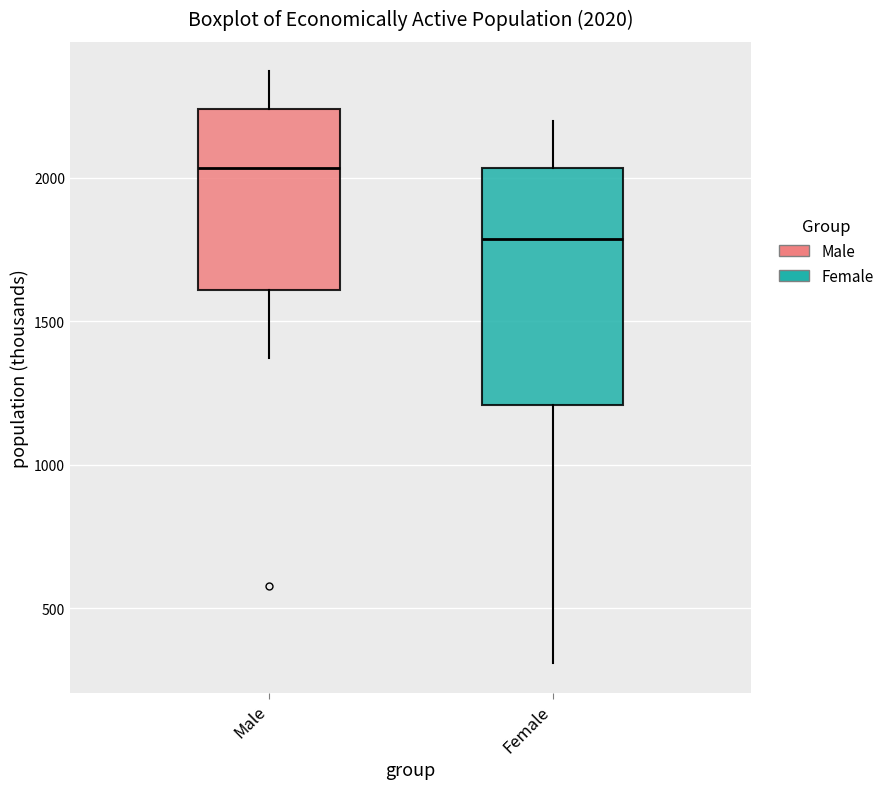

Which box has the highest median line?

Male